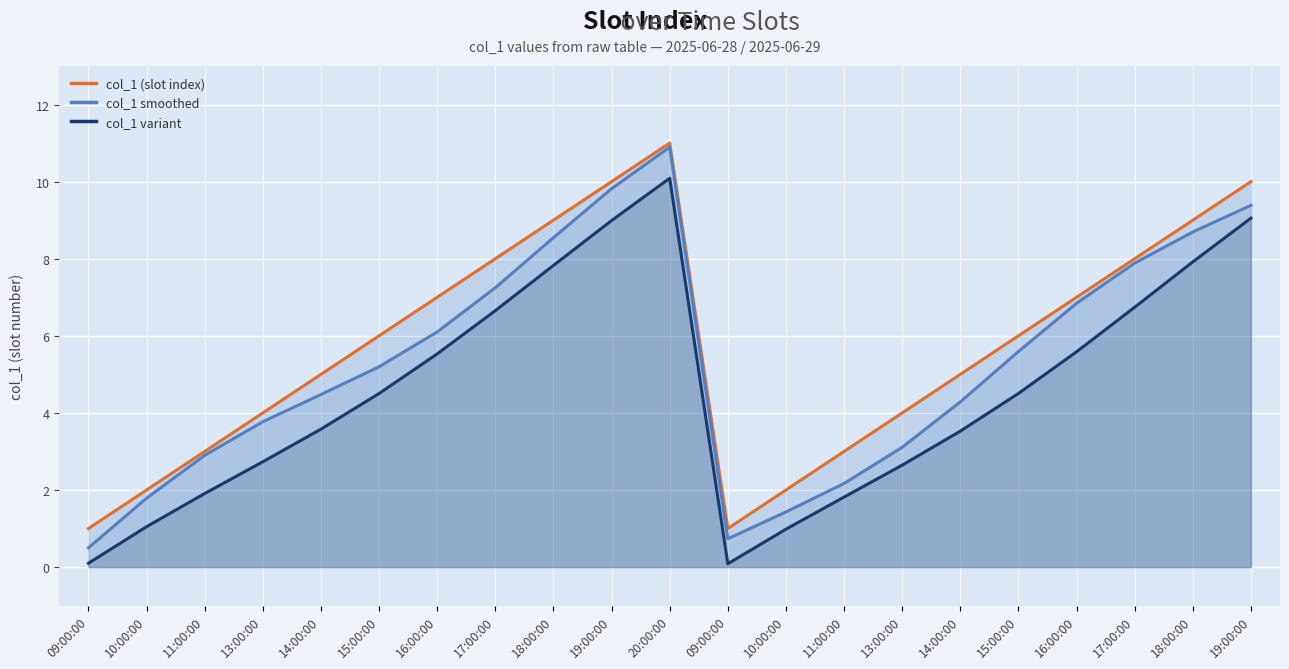

What is the smallest value displayed?

0.1